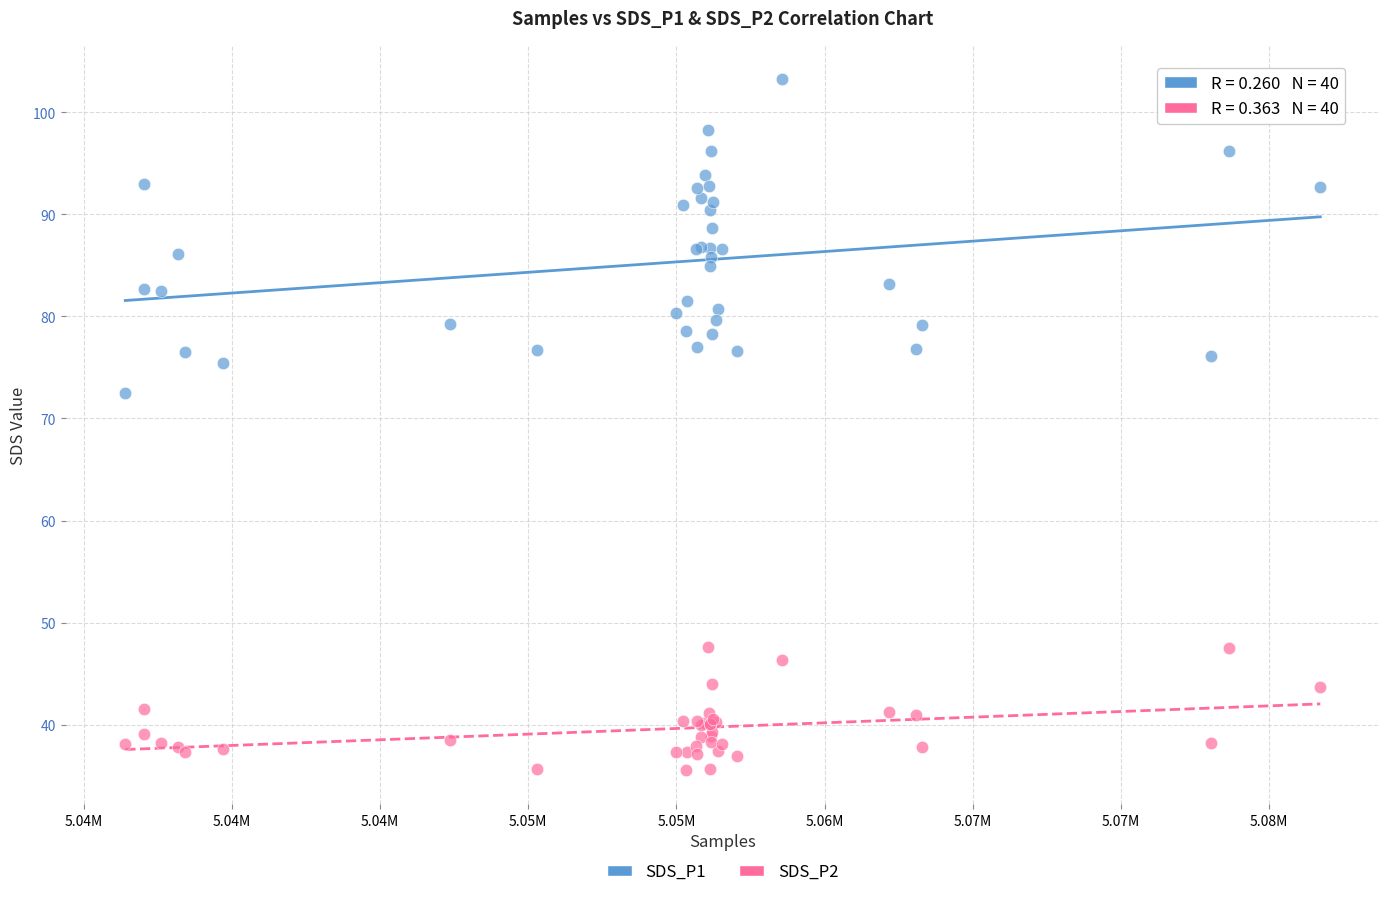

Which series has the largest Y range (max minus min)?

SDS_P1